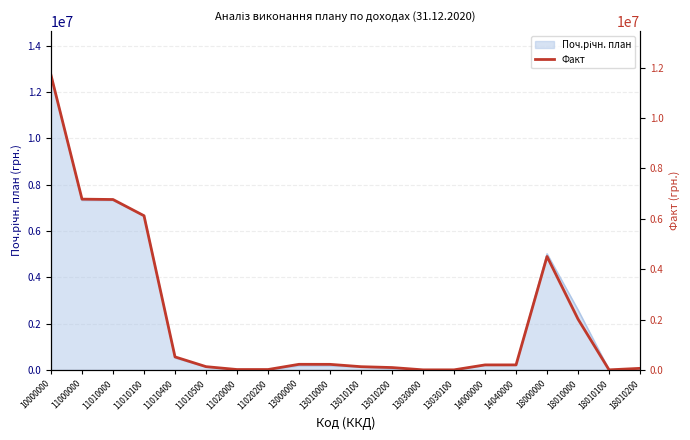

The chart shows a value of 19165.9 at 11020200. True or false?

False